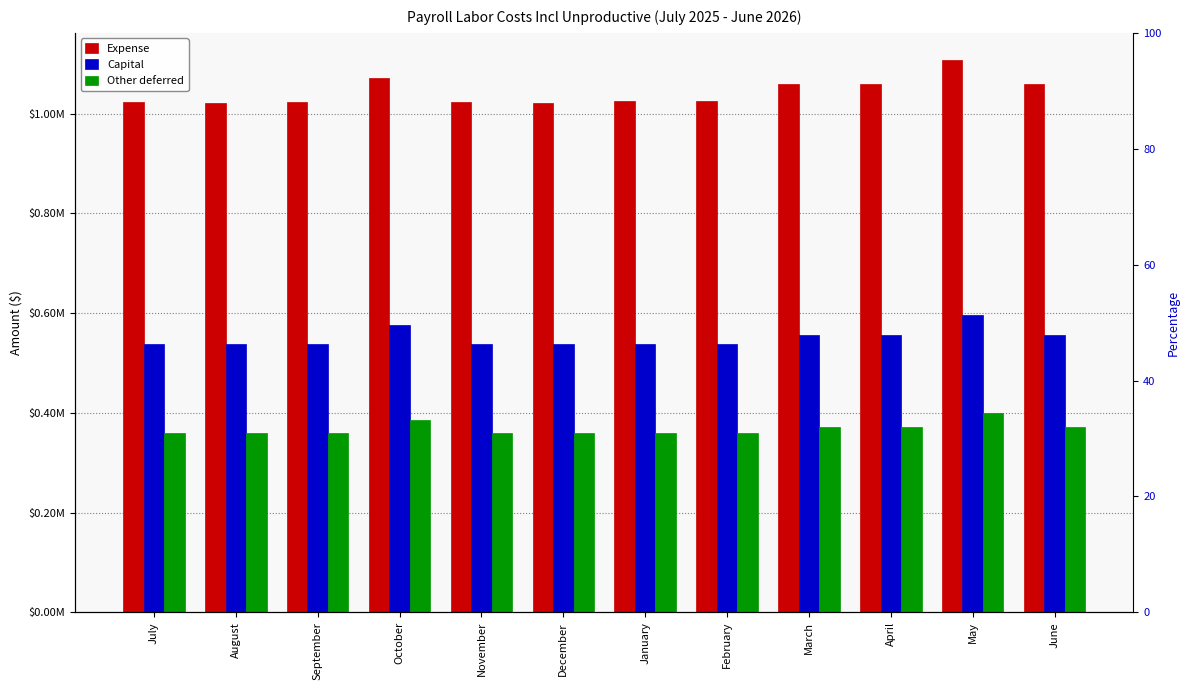

How many series are shown in this chart?

3